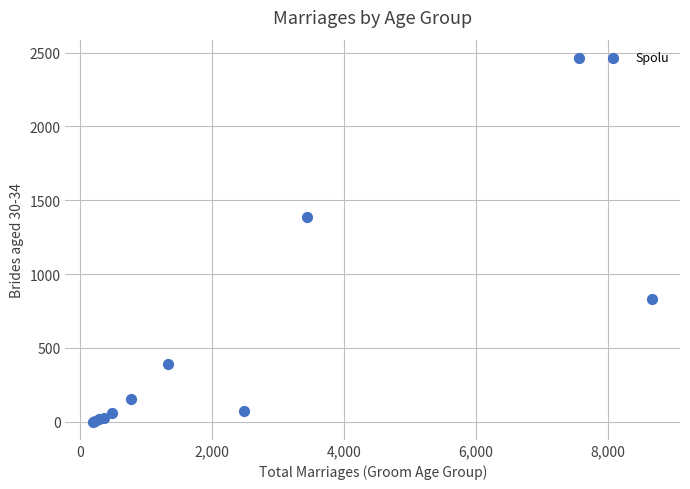

What Y value in the scatter plot is closest to 1232?

1385